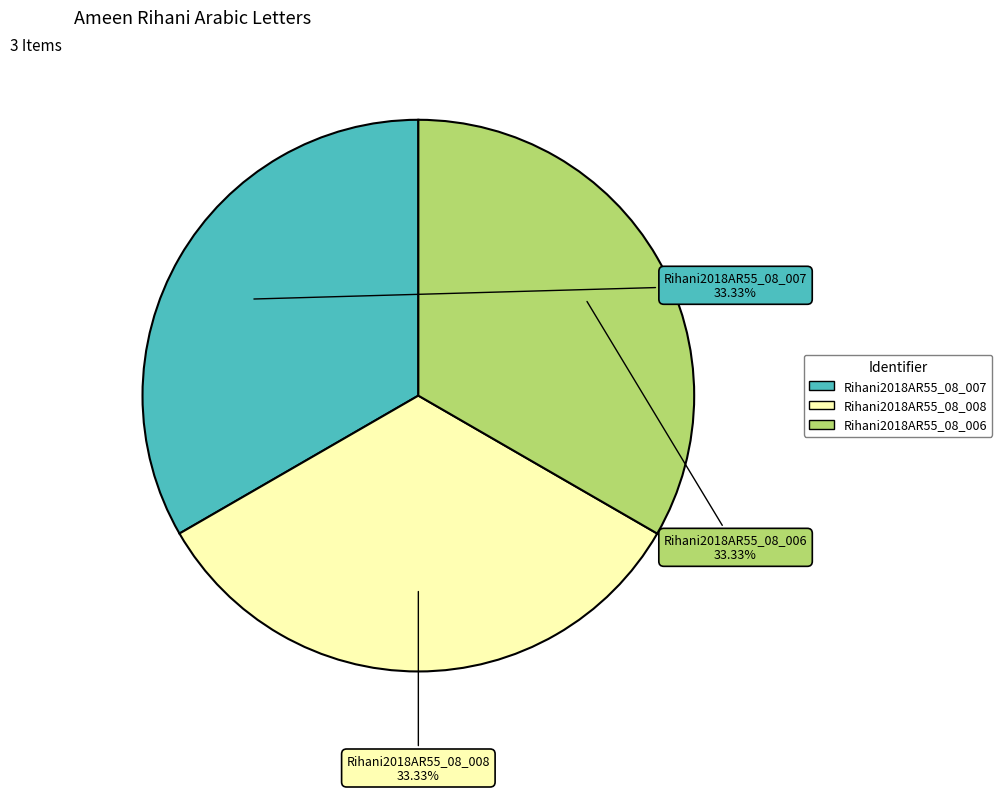

What percentage is the Rihani2018AR55_08_007 slice, to the nearest percent?

33%